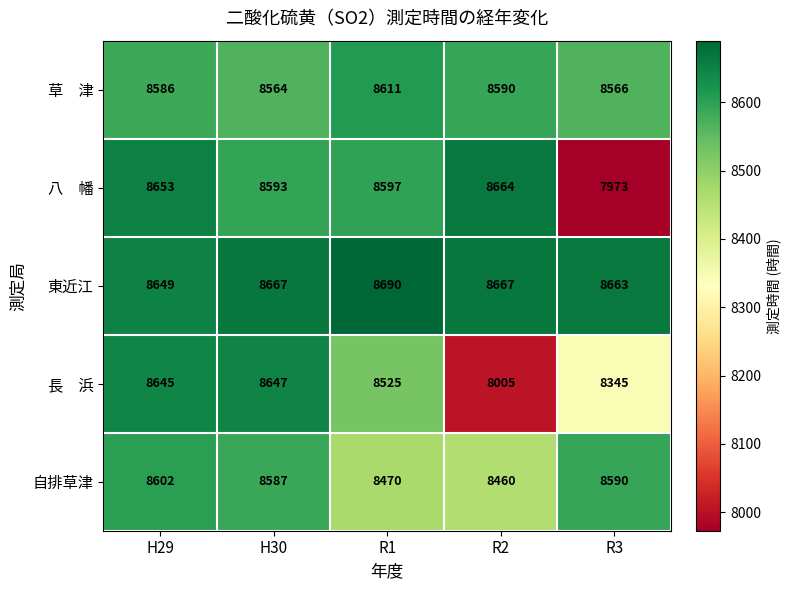

At how many categories does at least one series exceed 8294?

5